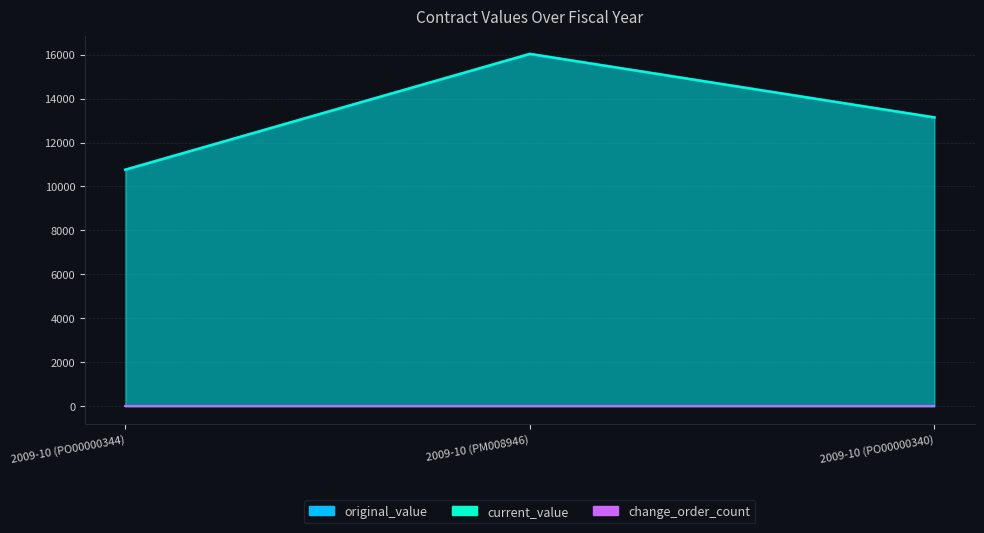

Rank the categories by current_value value from lowest to highest.

2009-10 (PO00000344), 2009-10 (PO00000340), 2009-10 (PM008946)